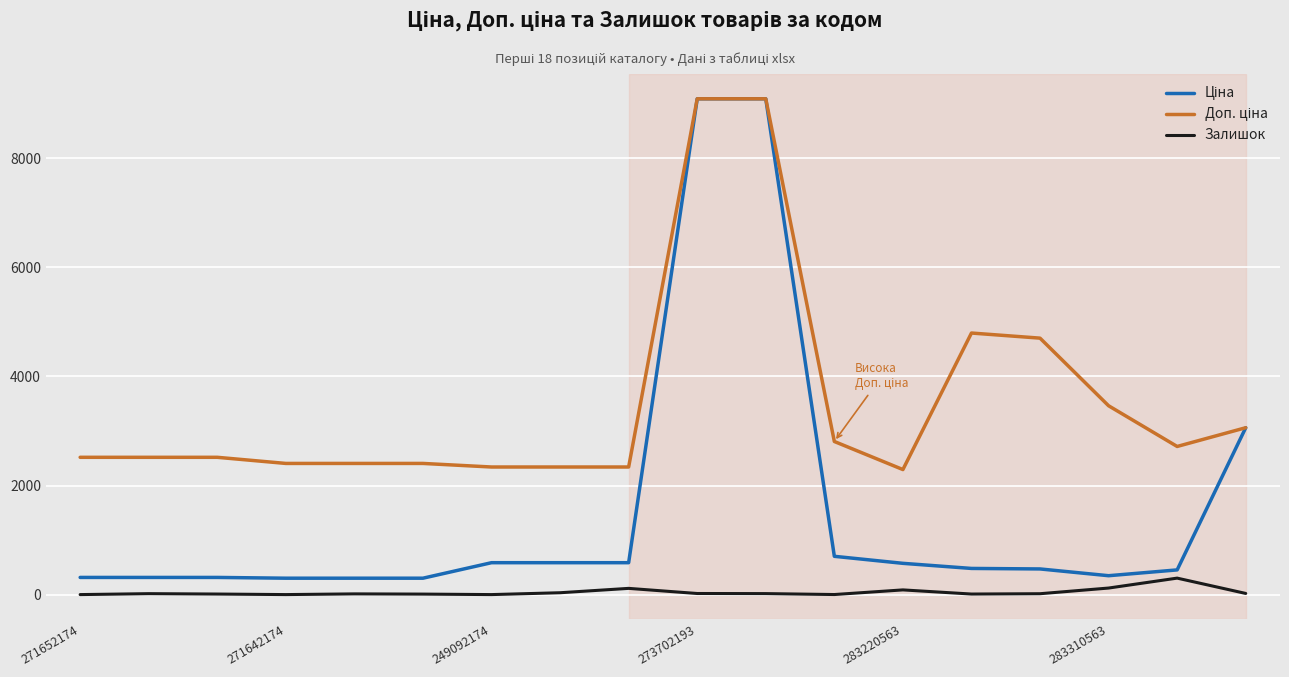

What is the highest value of the Залишок series?

302.0